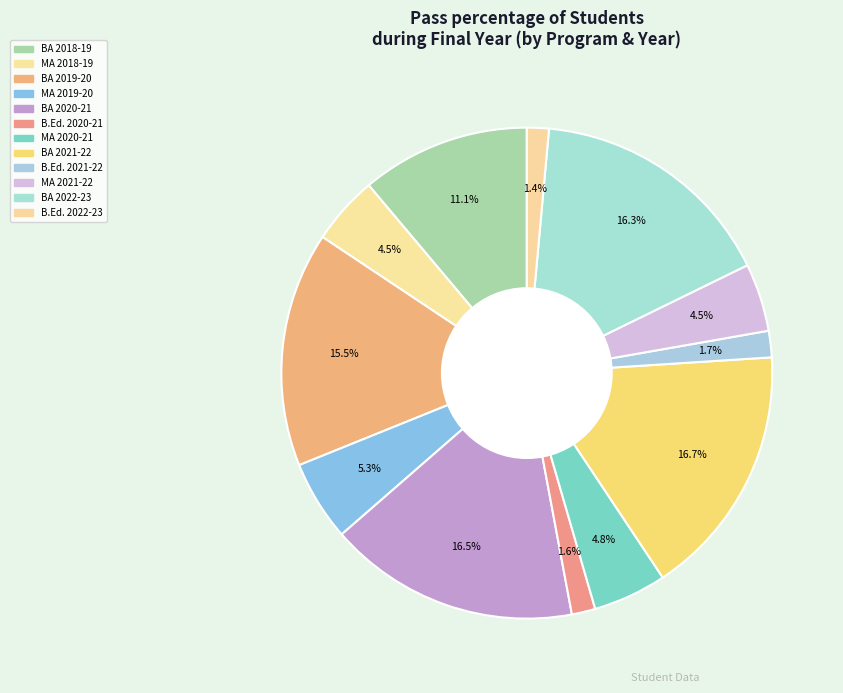

How many segments does this pie chart have?

12